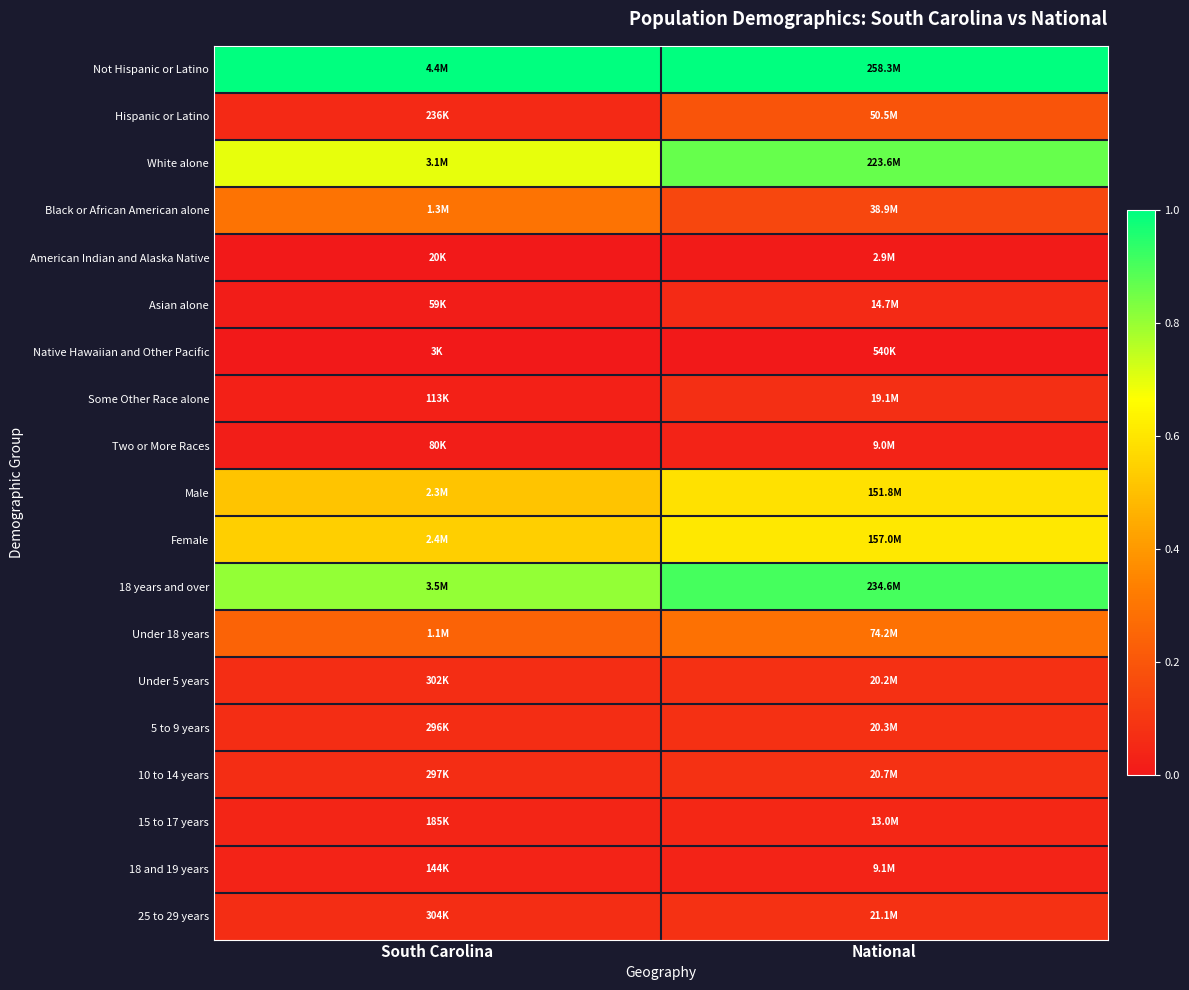

At which category is the sum across all series the highest?

National